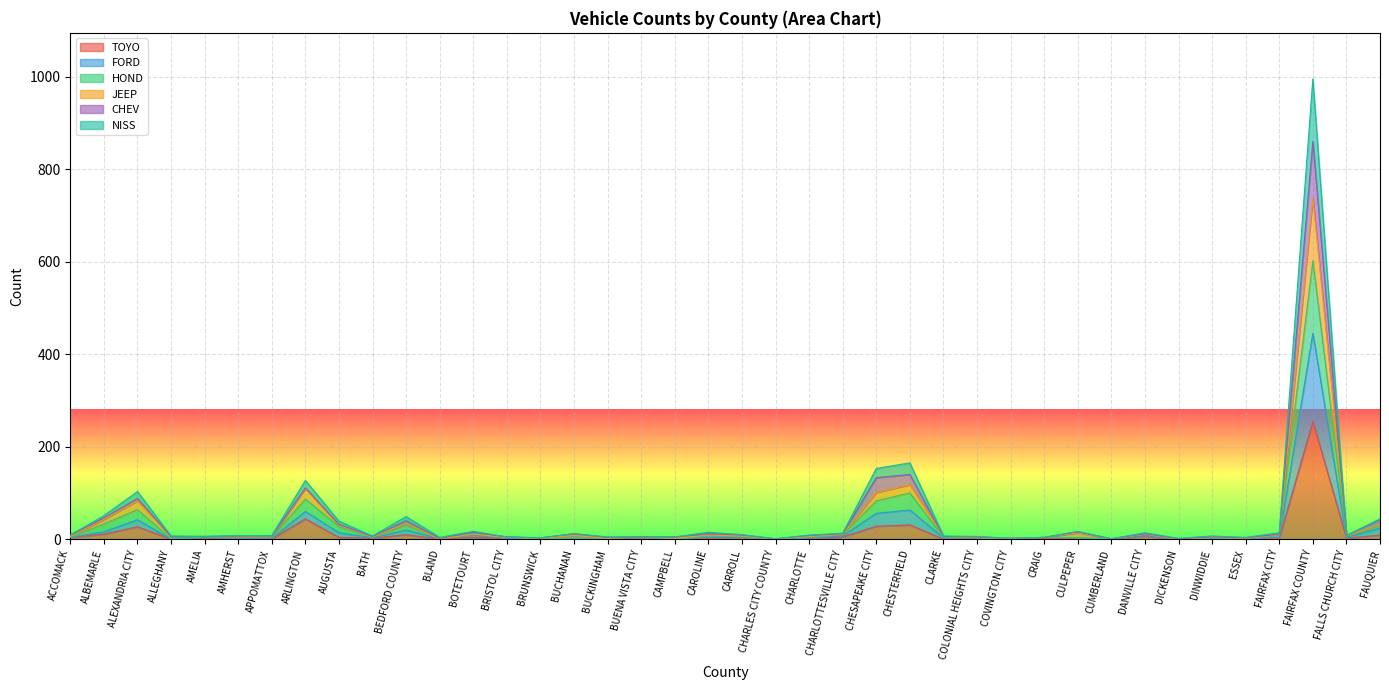

At which category is the sum across all series the highest?

FAIRFAX COUNTY